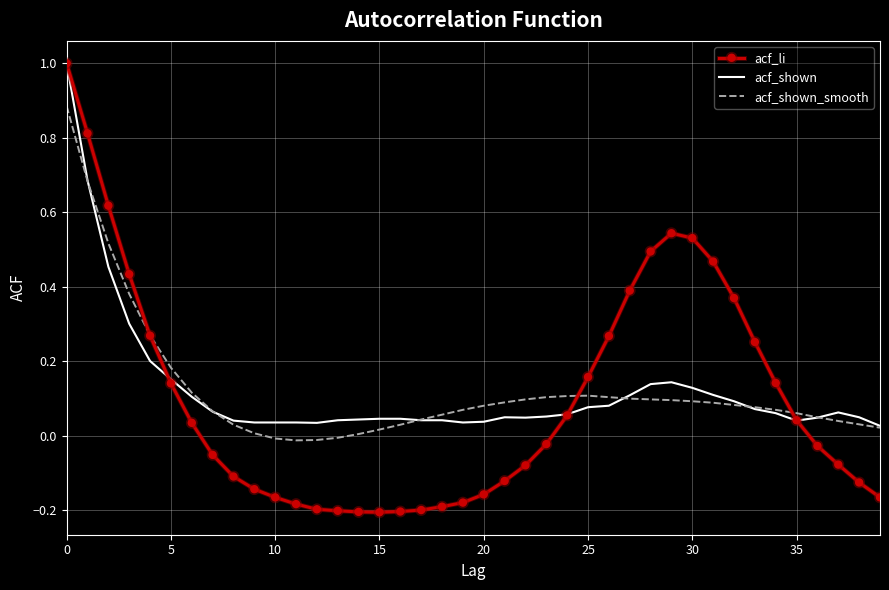

What is the maximum value shown in the chart?

1.0